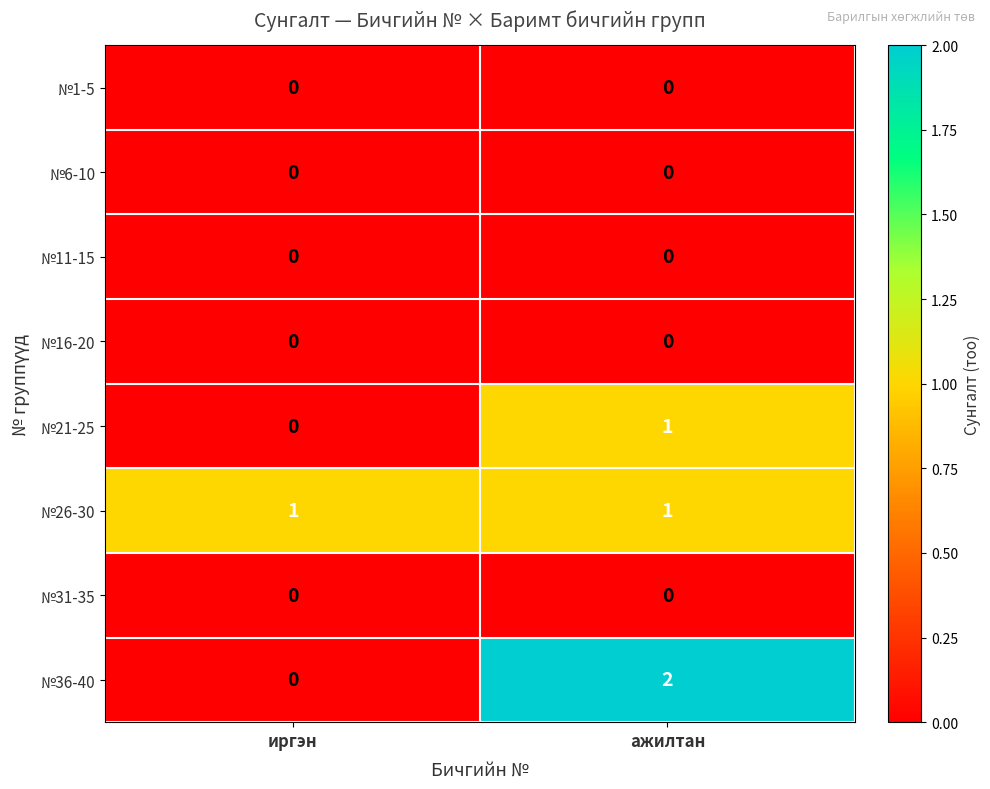

At which category is the sum across all series the highest?

ажилтан